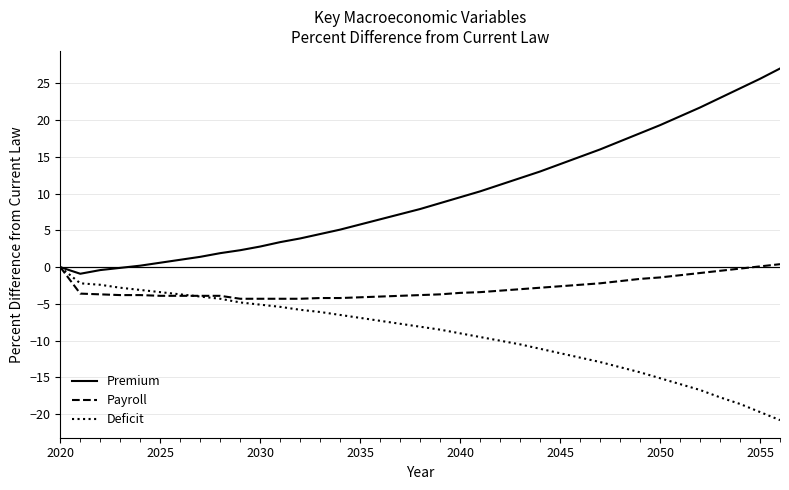

List the series in order of their overall mean, lowest first.

Deficit, Payroll, Premium